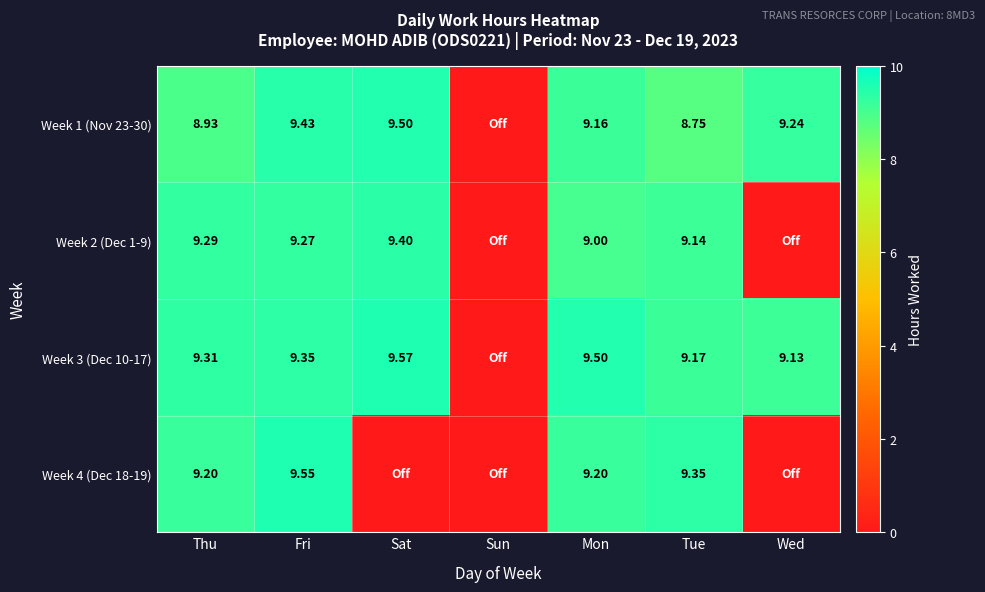

Is the value of Week 3 (Dec 10-17) at Mon greater than the value of Week 1 (Nov 23-30) at Mon?

Yes